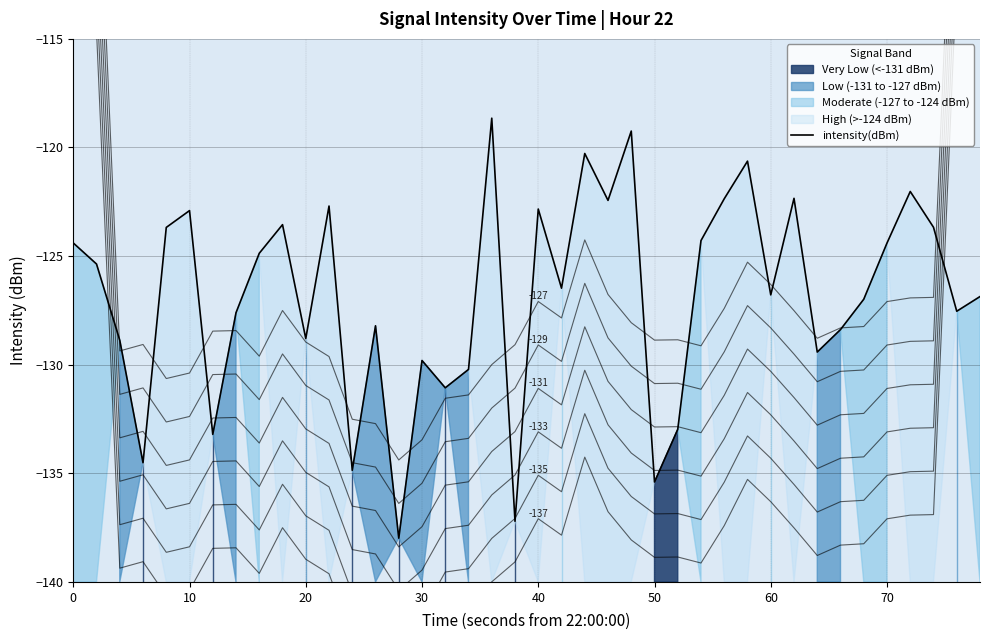

What is the difference between the maximum and minimum values?

19.3